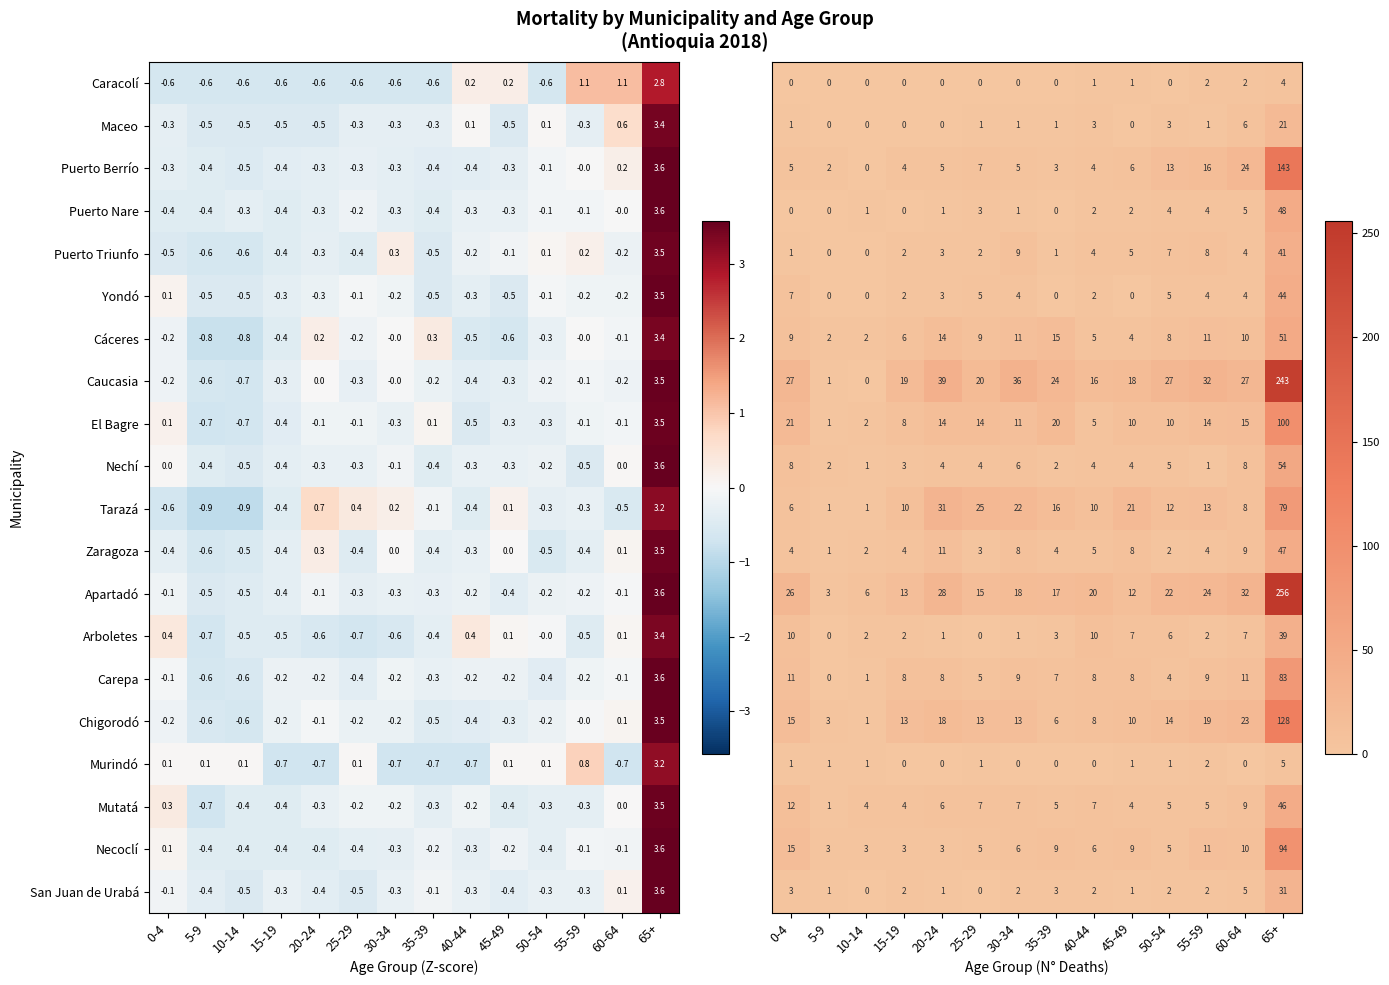

True or false: Tarazá has a value of -0.4 at 40-44.

True